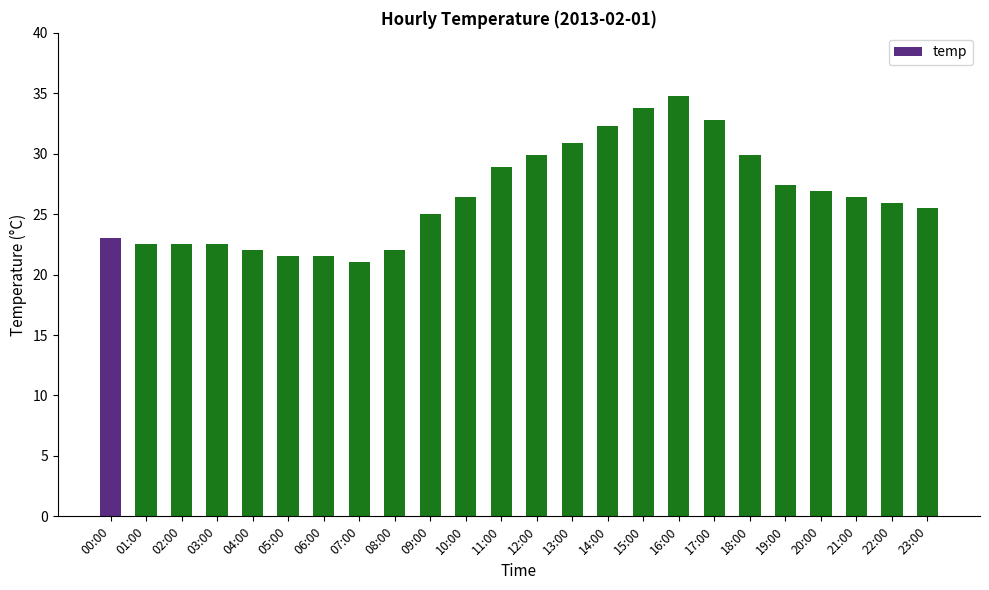

How many series are shown in this chart?

1